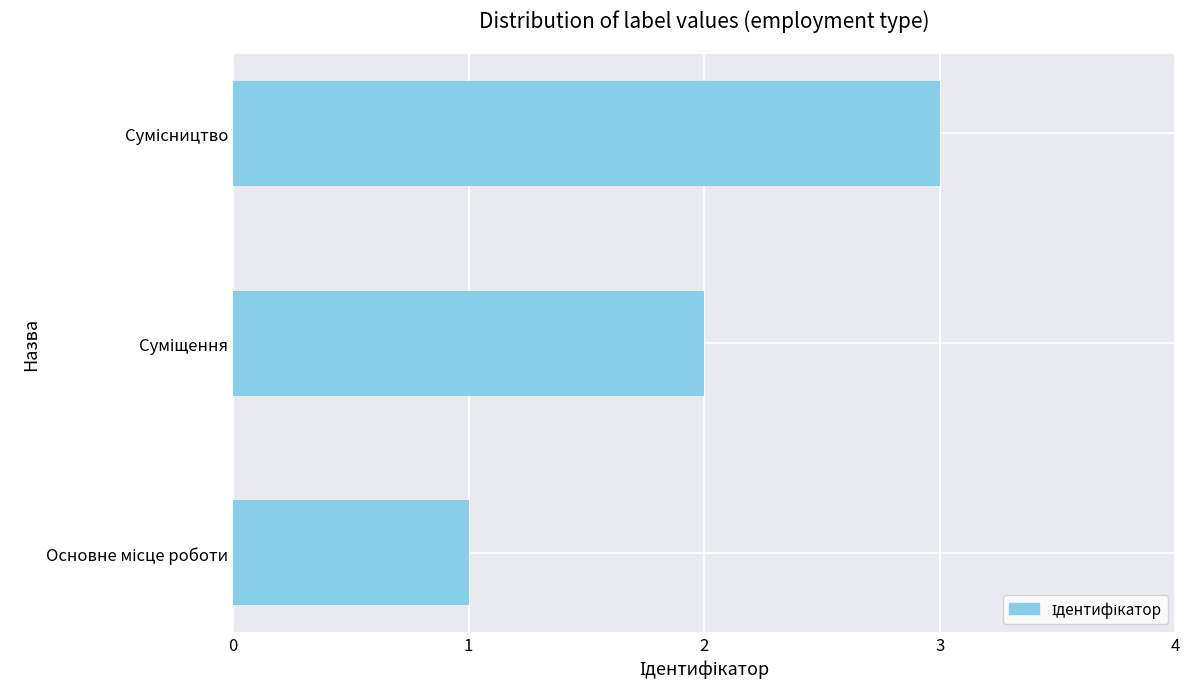

What is the sum of all values?

6